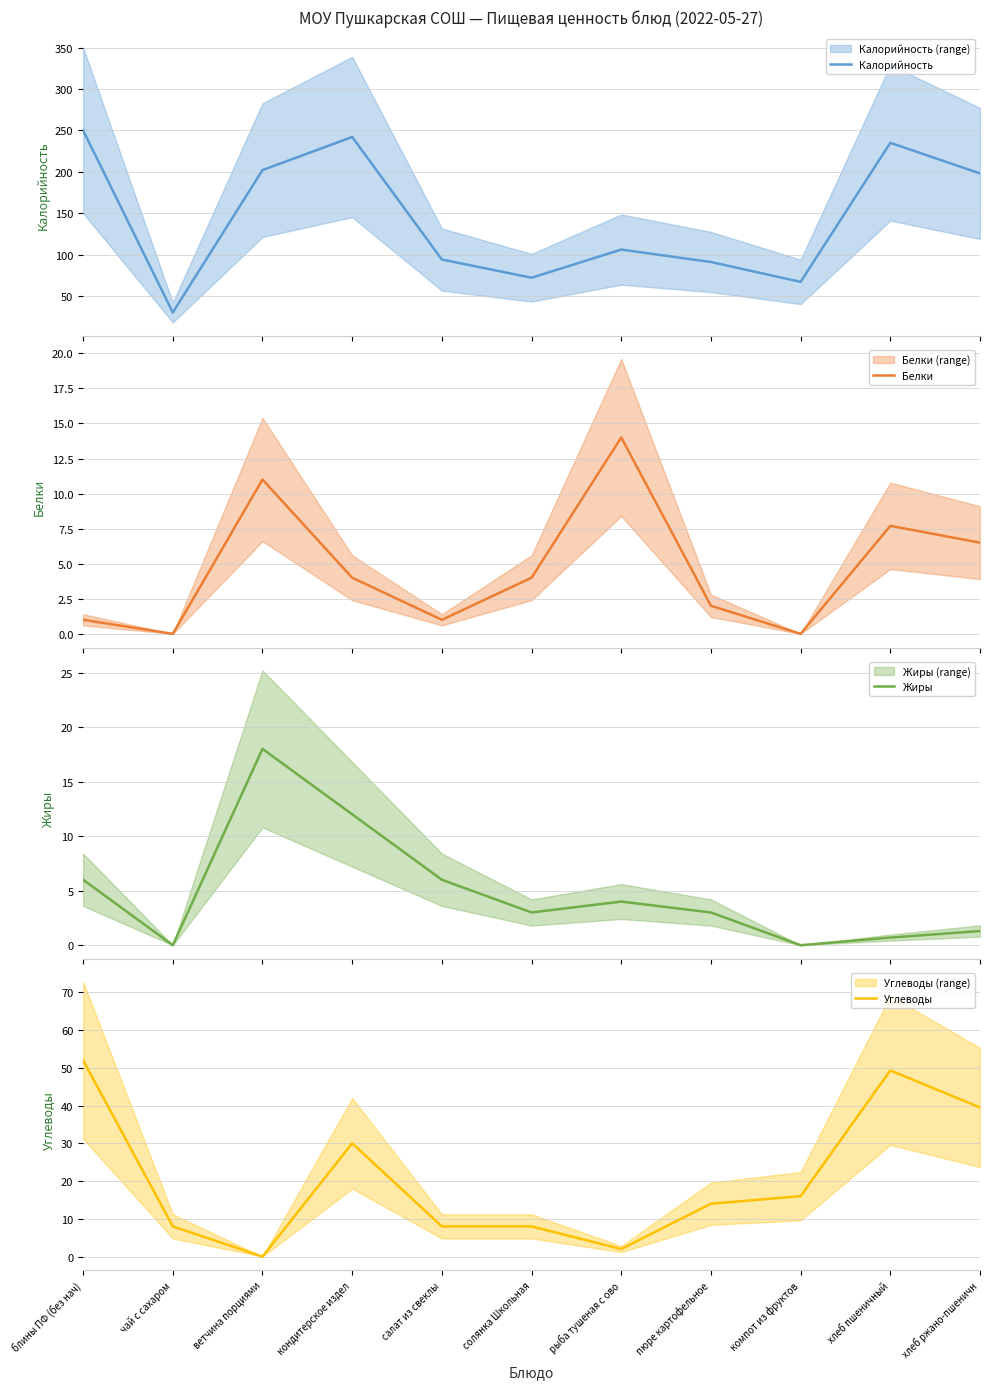

What is the total value across all series at хлеб пшеничный?

292.7